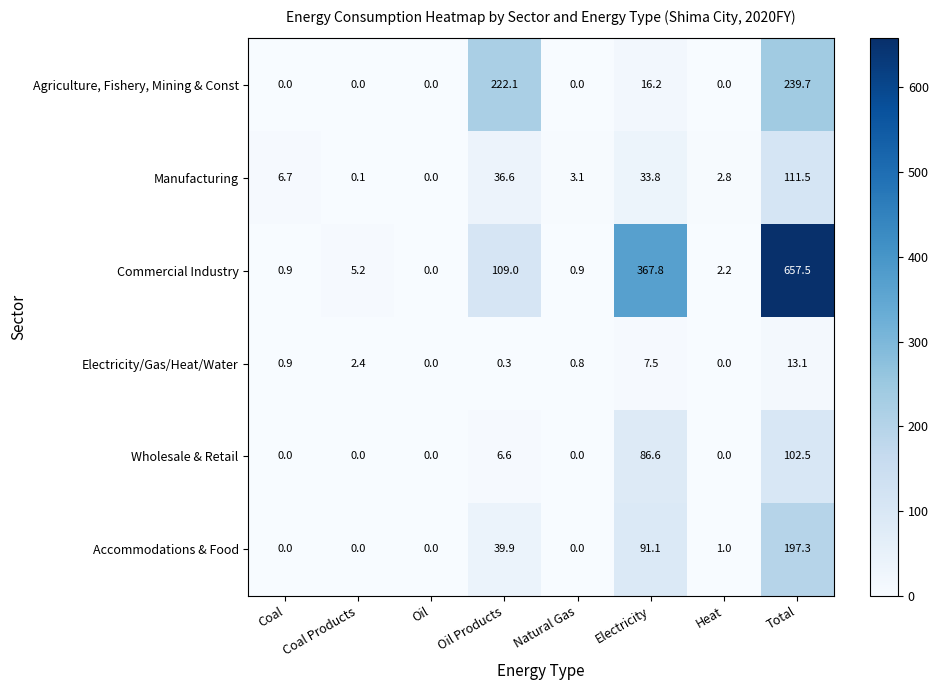

Count the number of categories in the chart.

8